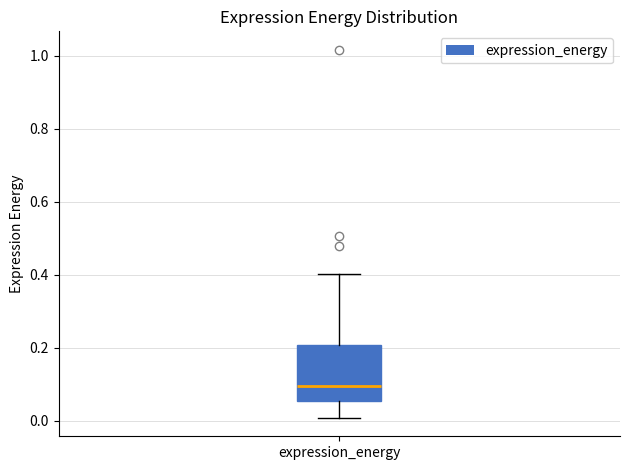

Where is the lower edge of the box for expression_energy on the y-axis? The values are not printed on the chart, so give them approximately, as read against the axis.

0.06